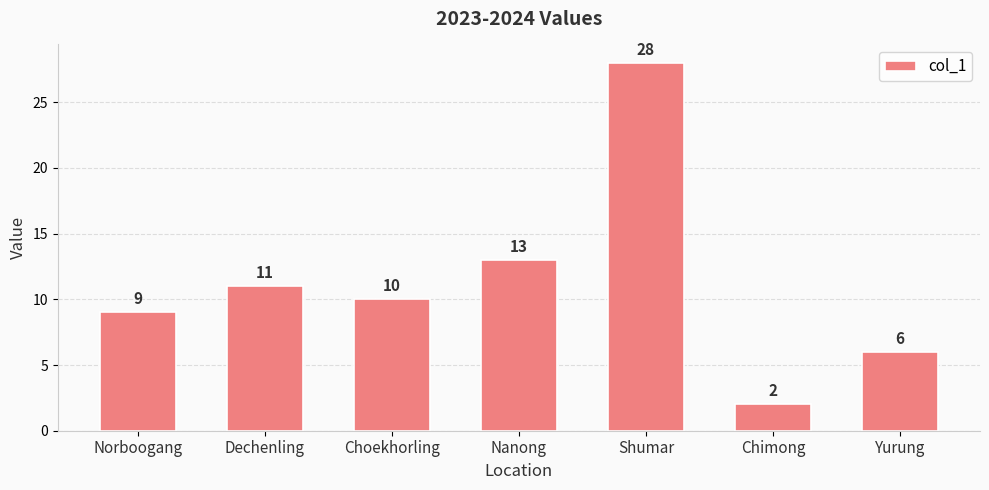

What is the sum of the values at Dechenling and Choekhorling?

21